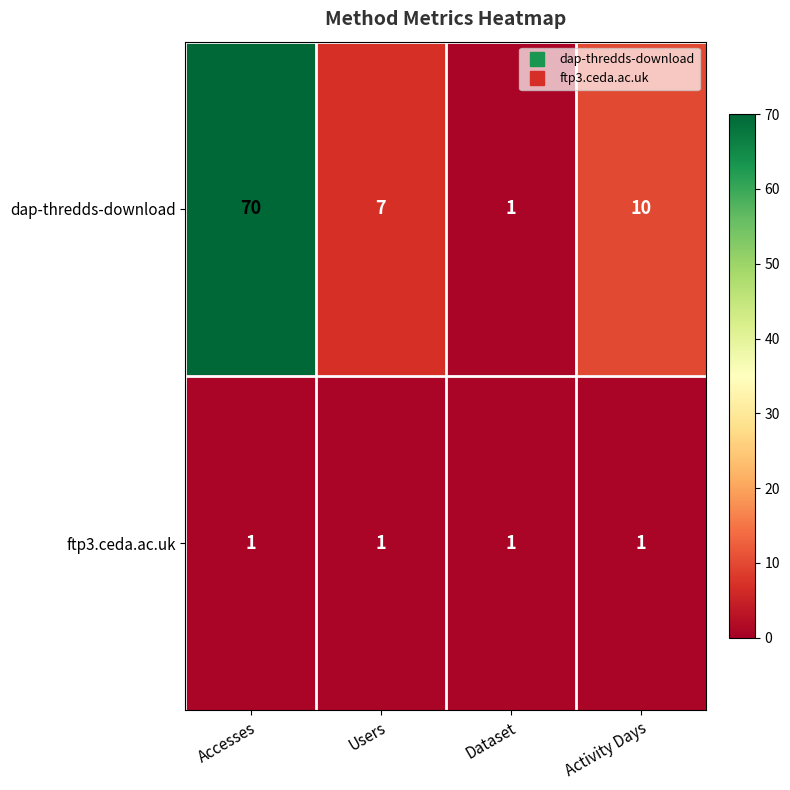

What value does the dap-thredds-download series have at Users?

7